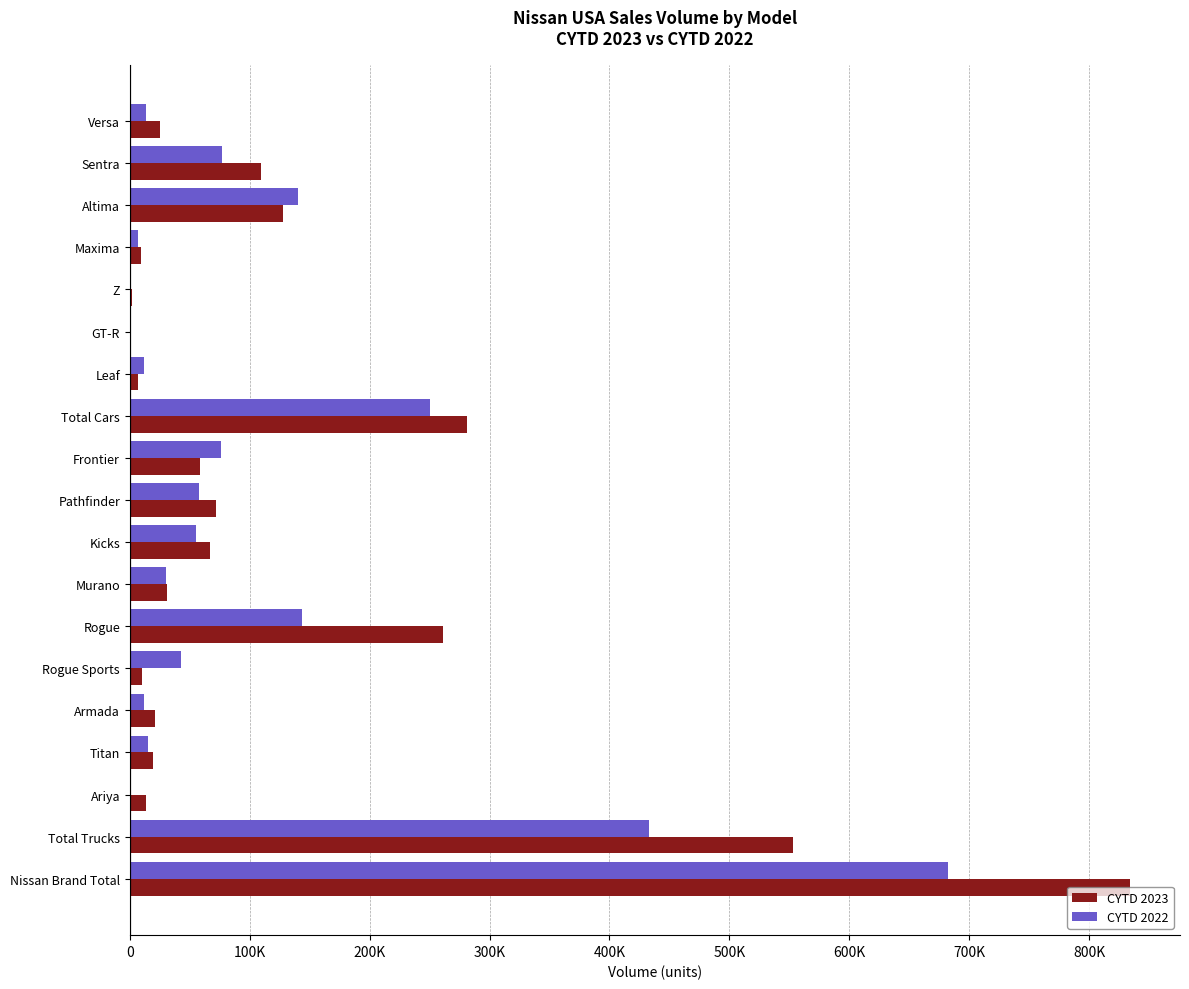

How many data points in CYTD 2023 are less than 31137?

9